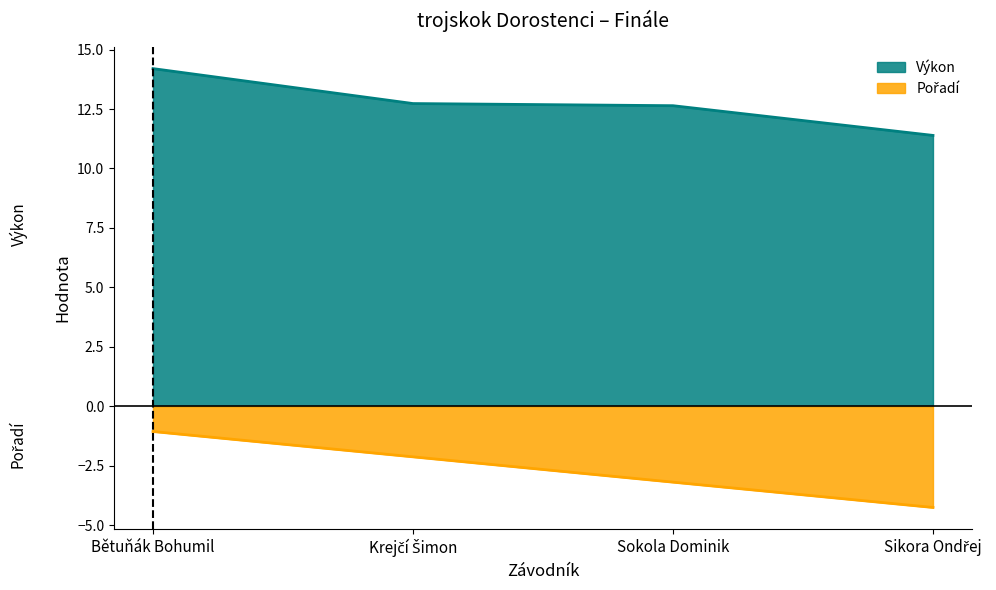

Read the Výkon value at Sikora Ondřej.

11.4